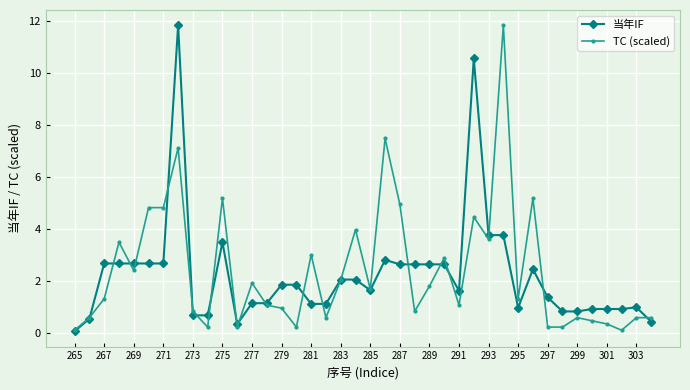

What is the maximum value for 当年IF?

11.8